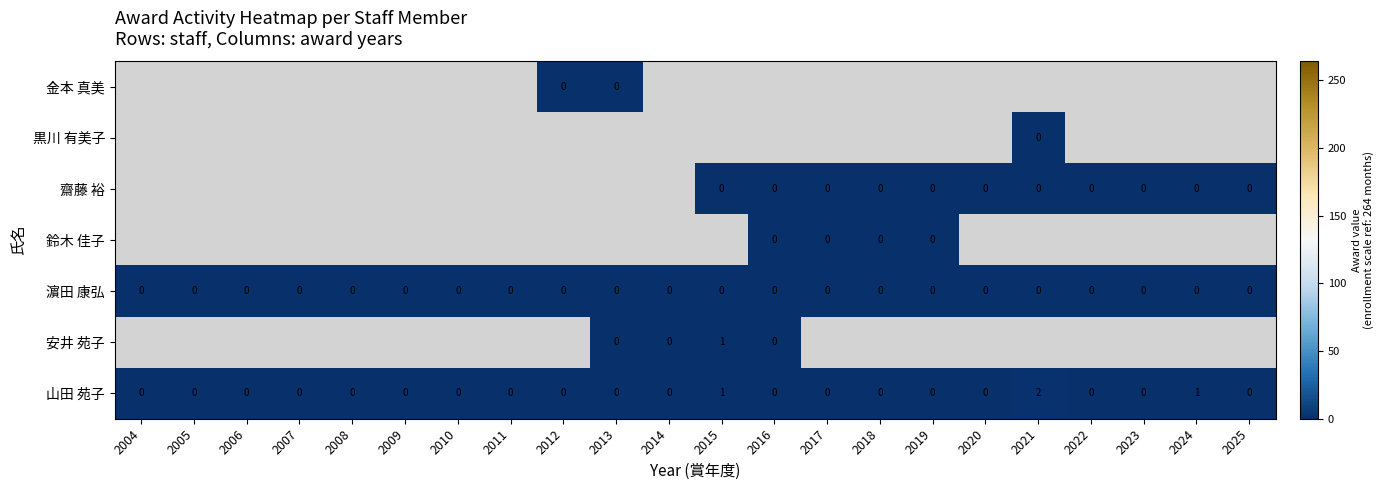

Rank the categories by 黒川 有美子 value from lowest to highest.

2004, 2005, 2006, 2007, 2008, 2009, 2010, 2011, 2012, 2013, 2014, 2015, 2016, 2017, 2018, 2019, 2020, 2021, 2022, 2023, 2024, 2025